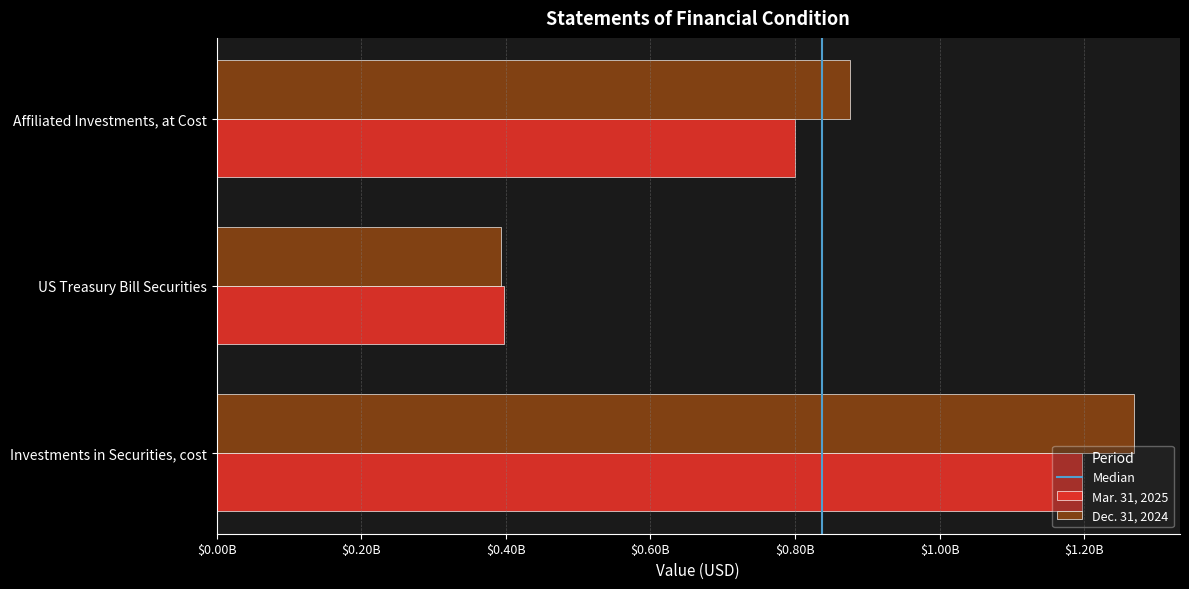

Reading right to left, list all the values displayed in this chart.

Mar. 31, 2025: 799401984	397161014	1196562998
Dec. 31, 2024: 876300343	392834605	1269134948